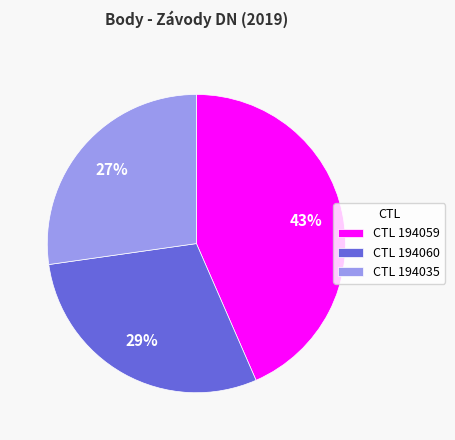

Is there any slice that represents more than half of the pie?

No